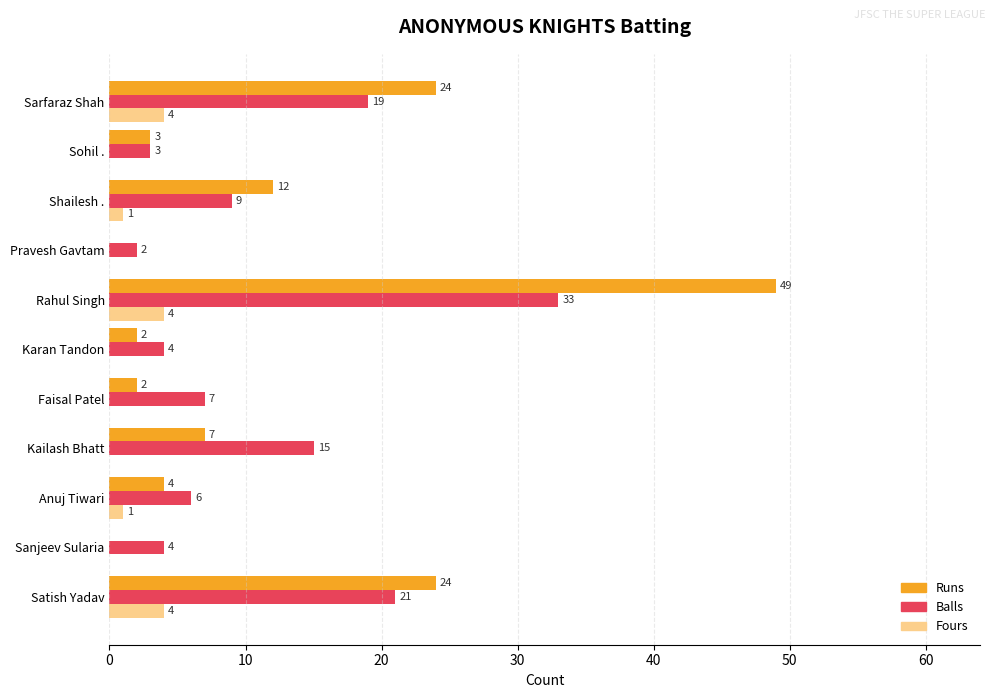

What is the average value of the Runs series?

12